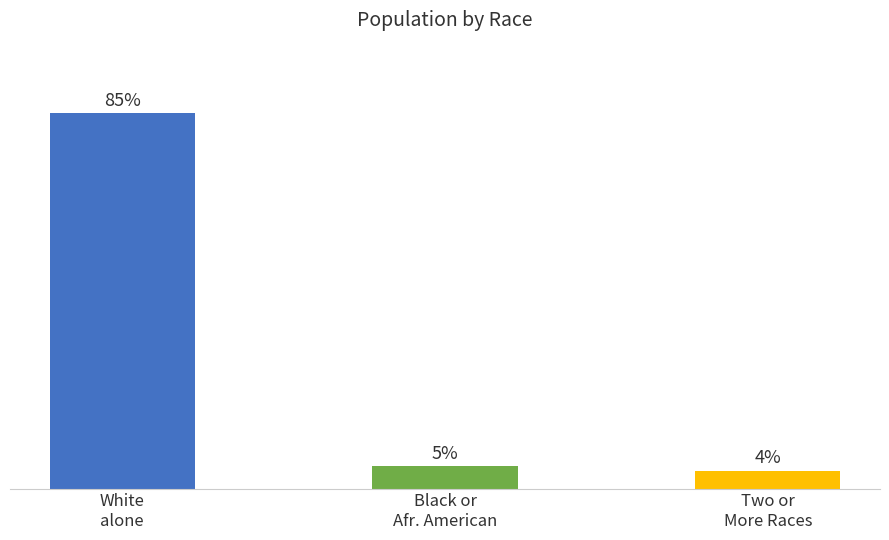

Is it true that the value at Two or
More Races is 5?

False